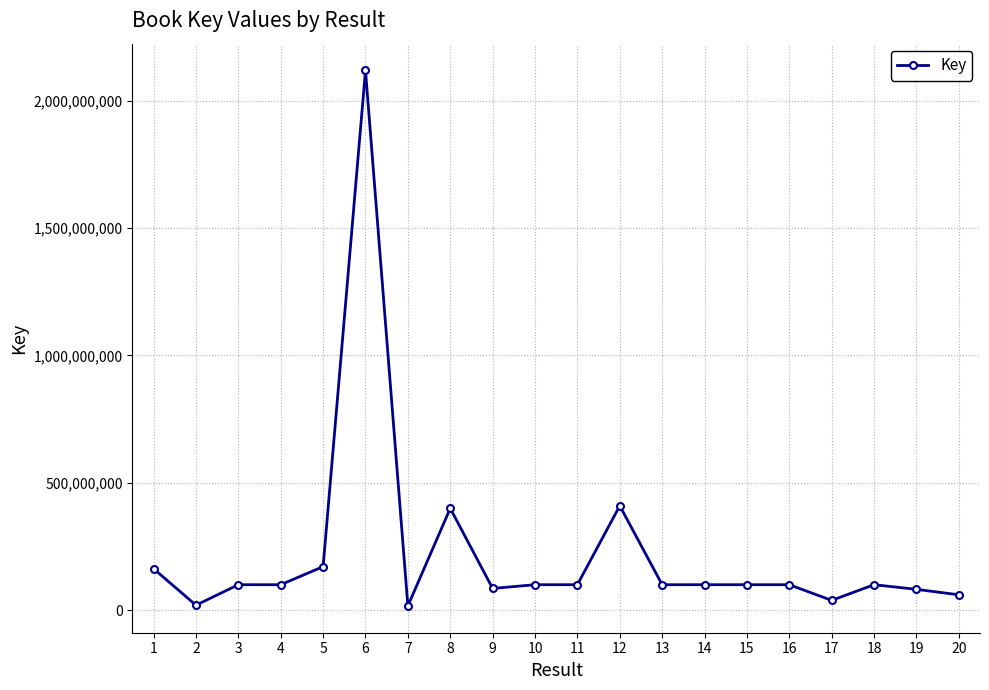

What is the value of the 9th point from the left?

85845193